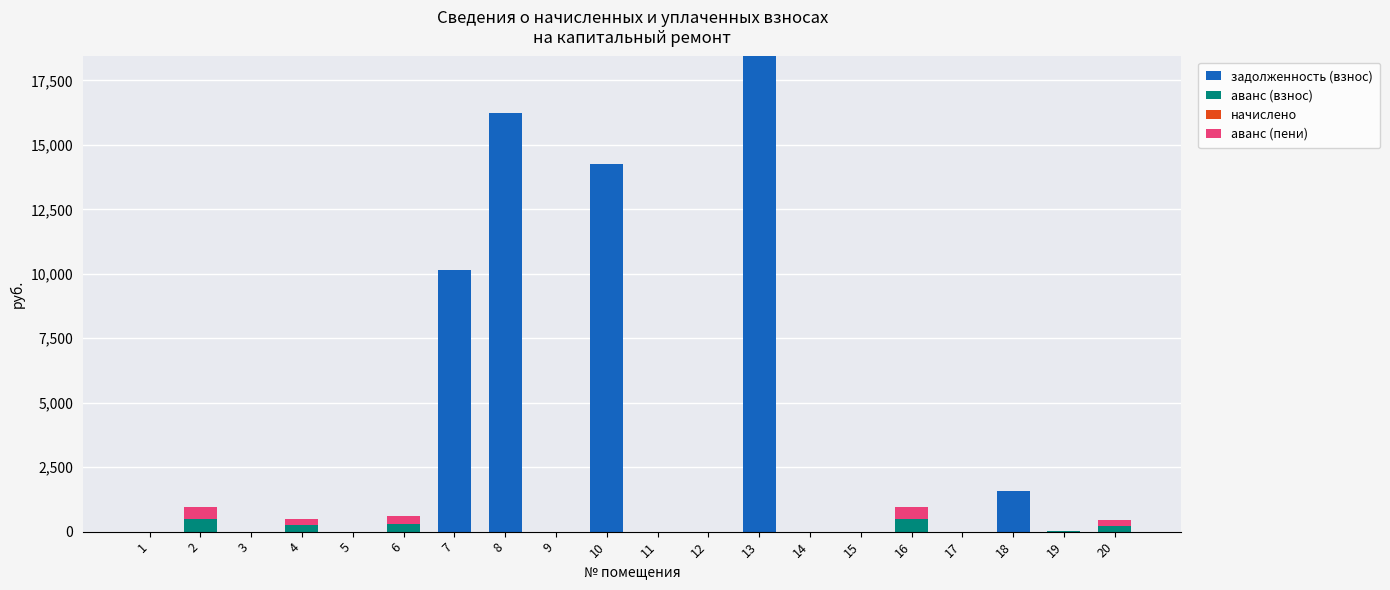

Does the chart contain stacked bars?

Yes